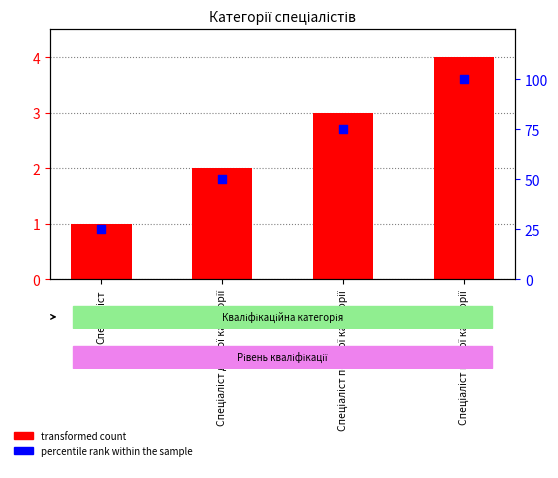

At which category is the sum across all series the highest?

Спеціаліст вищої категорії